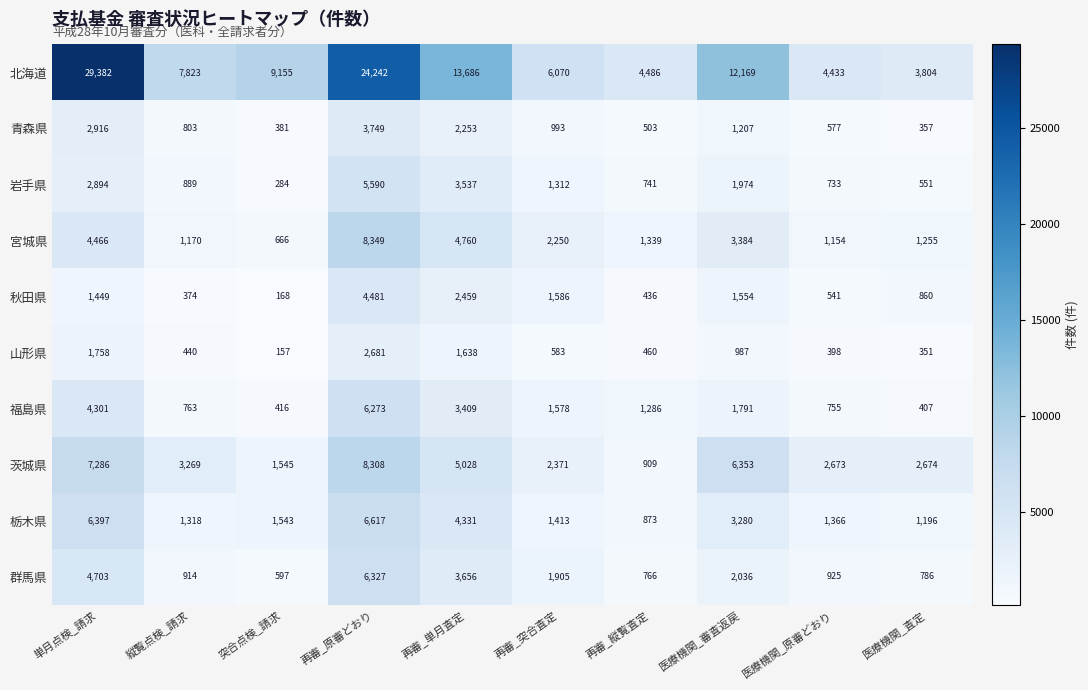

What is the minimum value shown in the chart?

157